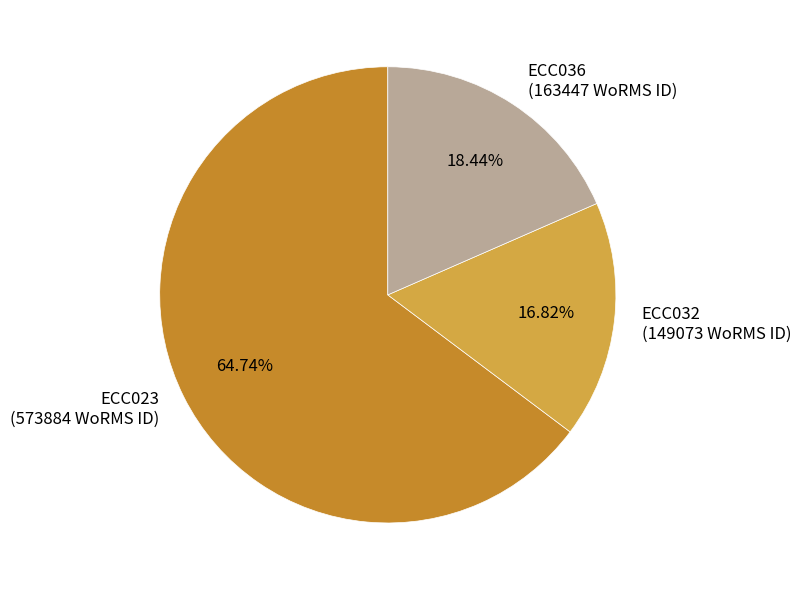

To the nearest percent, what is the combined percentage of ECC036 and ECC032?

35%